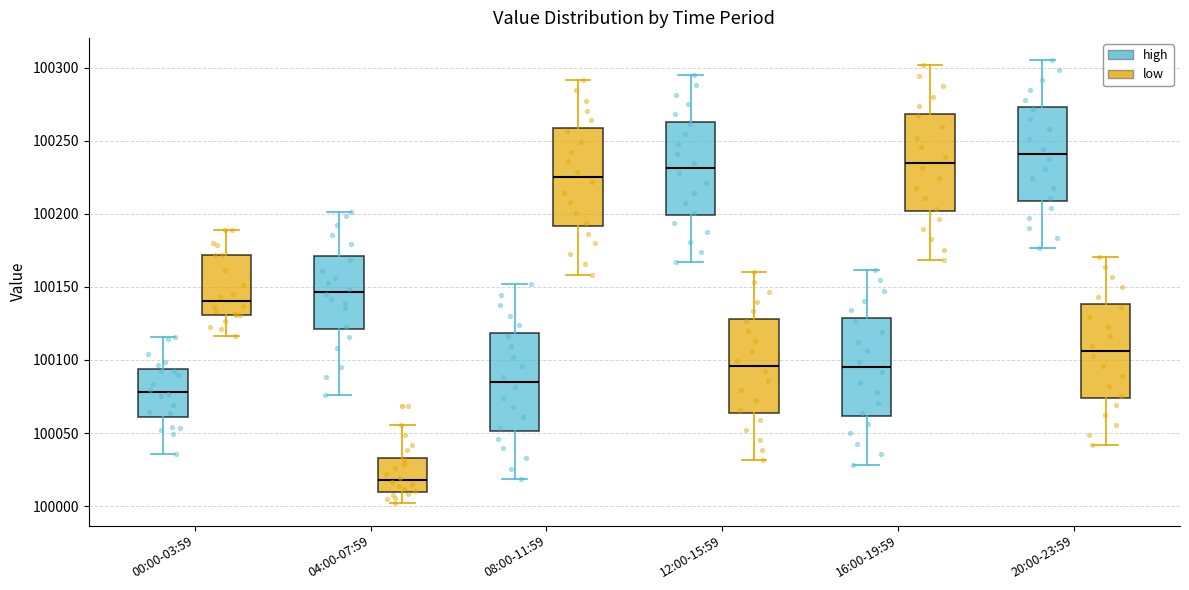

Where does the upper whisker of the box for 00:00-03:59 (high) end on the y-axis? The values are not printed on the chart, so give them approximately, as read against the axis.

100115